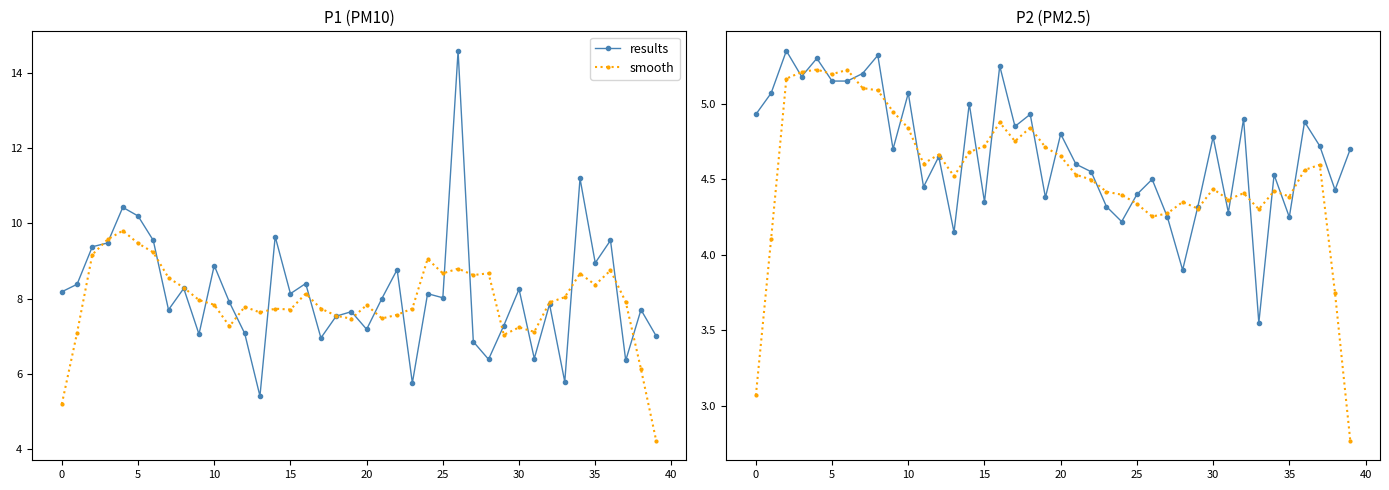

What is the spread (max minus min) of values at 26?

0.2